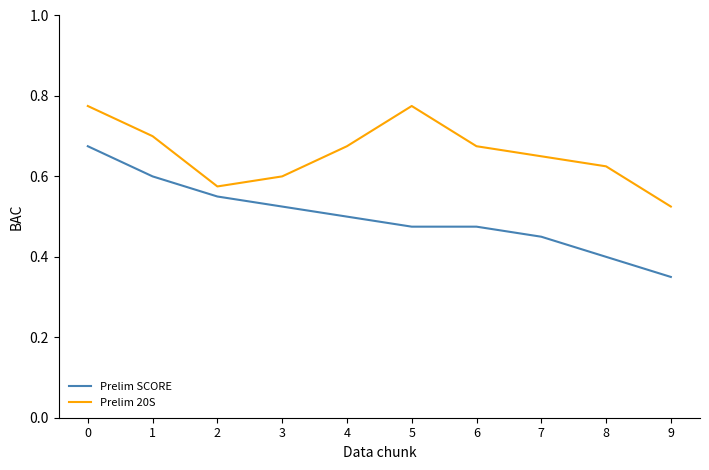

True or false: Prelim SCORE and Prelim 20S cross at least once.

False